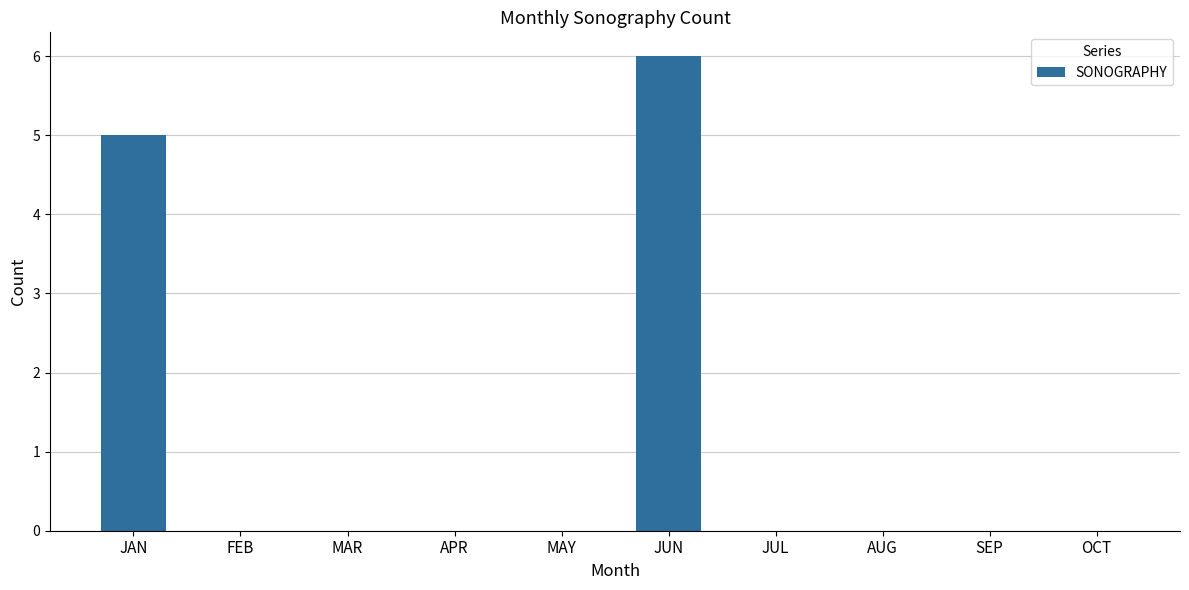

How many distinct data groups are displayed?

1